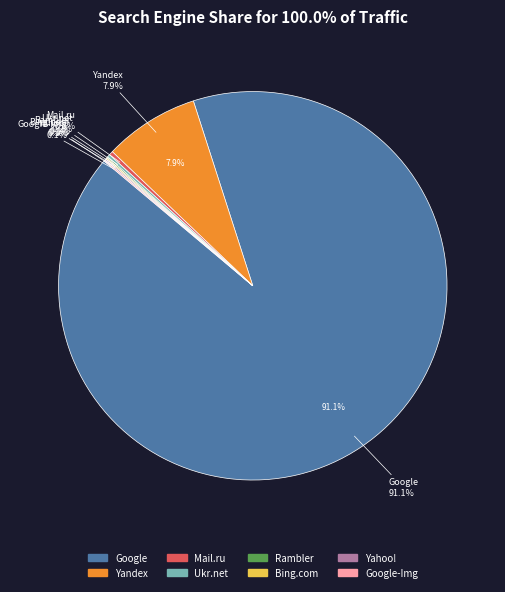

Do Yahoo! and Google-Img together represent more than half of the pie?

No